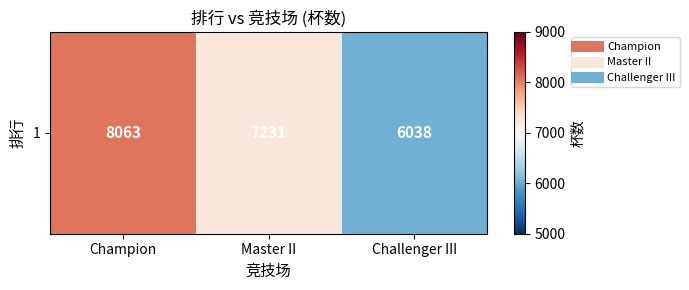

How many values are between 6038 and 8063?

3